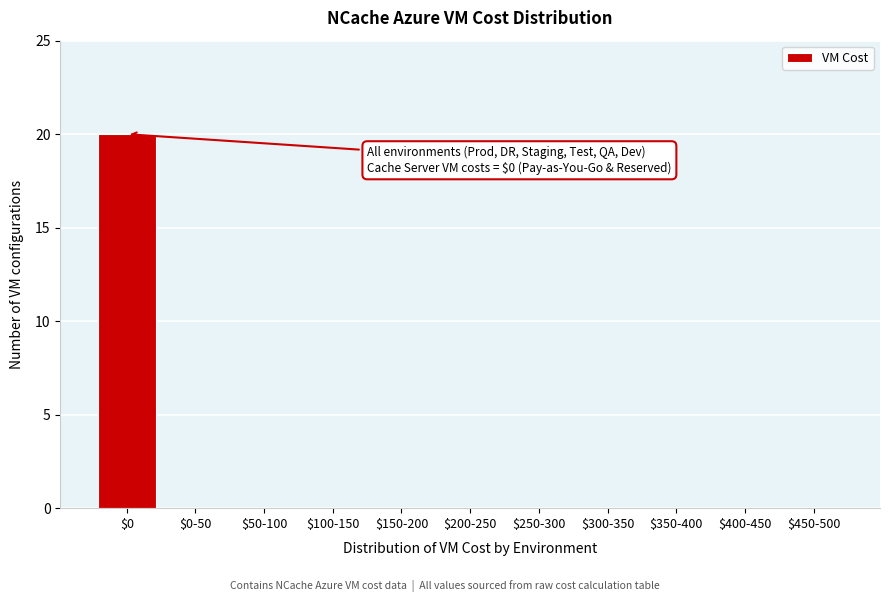

Which category has the highest value across all series?

$0